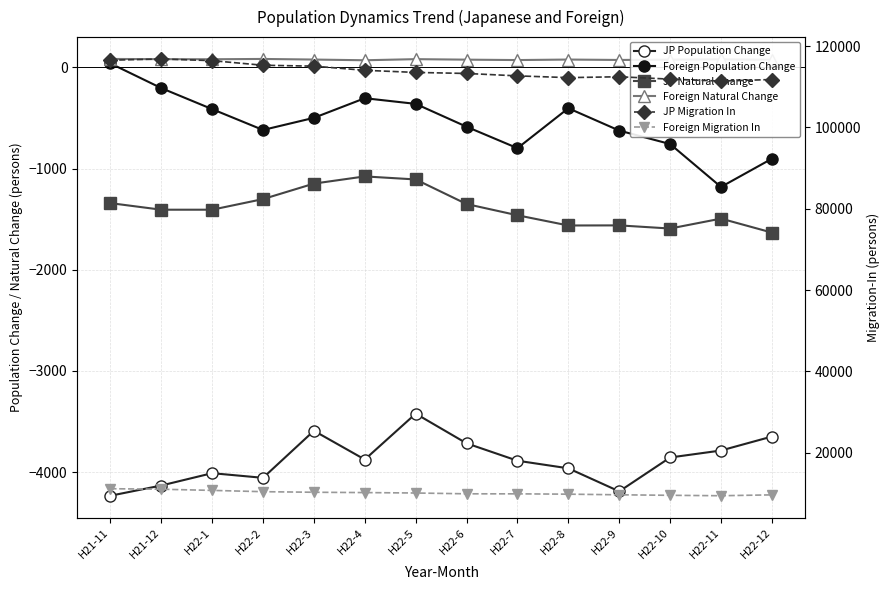

What is the spread (max minus min) of values at H22-1?

120416